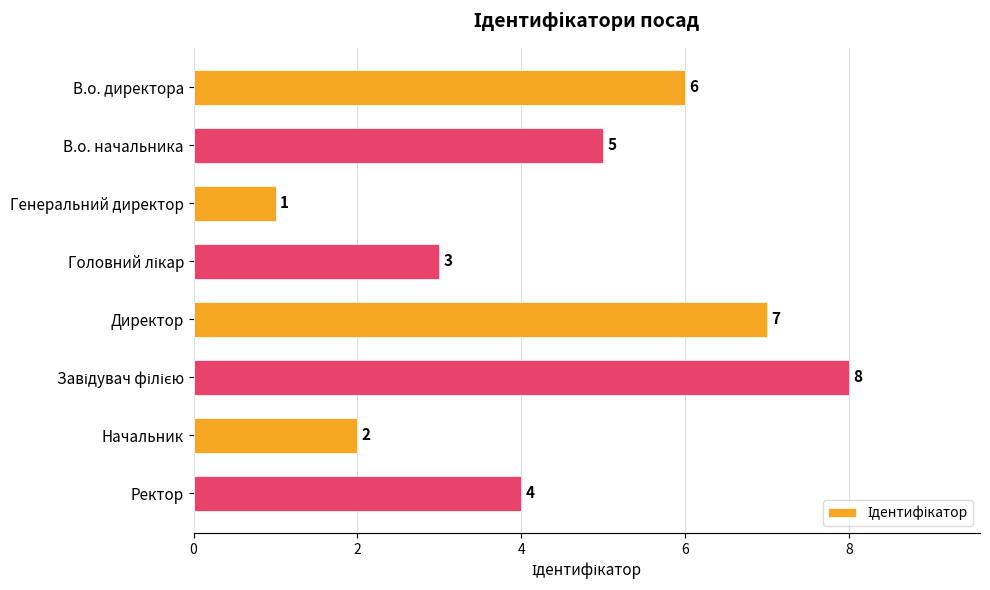

Which has a higher value, В.о. начальника or В.о. директора?

В.о. директора